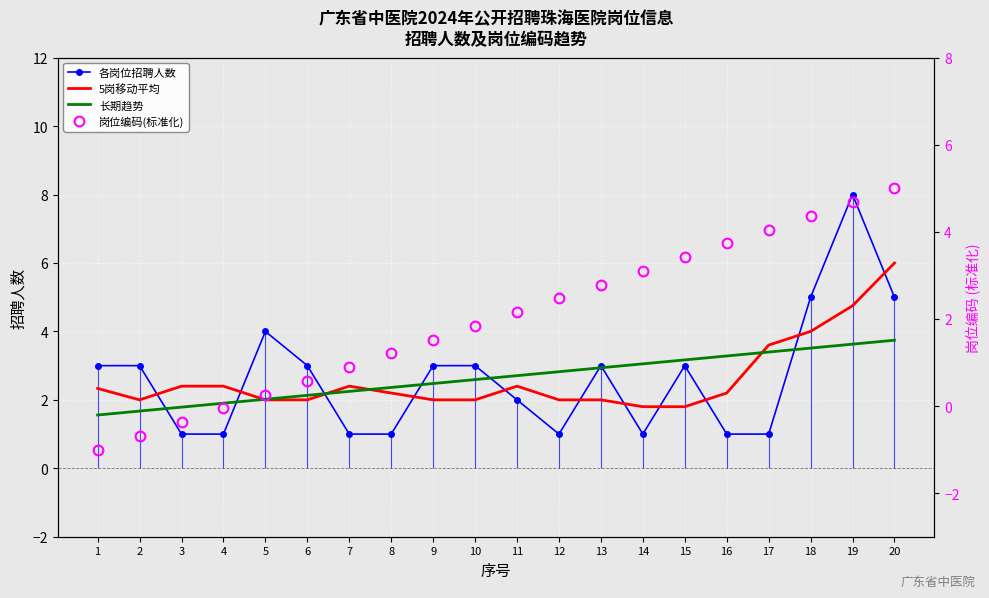

Is the value of 各岗位招聘人数 at 10 greater than the value of 5岗移动平均 at 7?

Yes